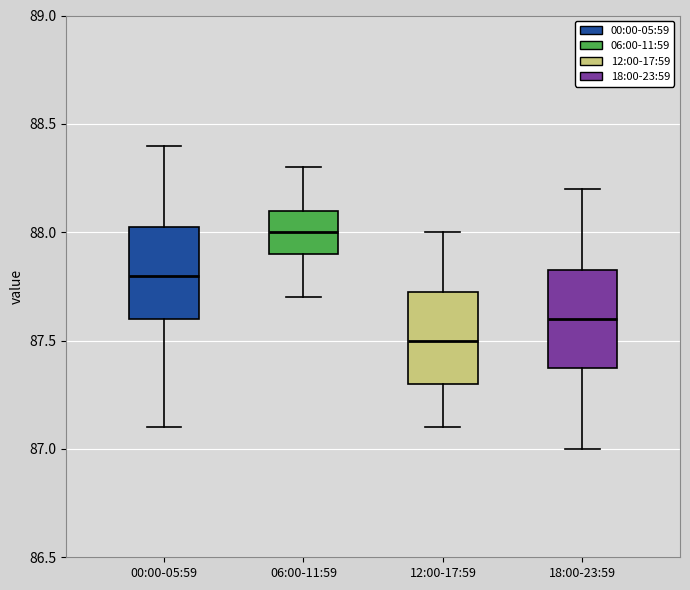

Which box's median line is the highest?

06:00-11:59